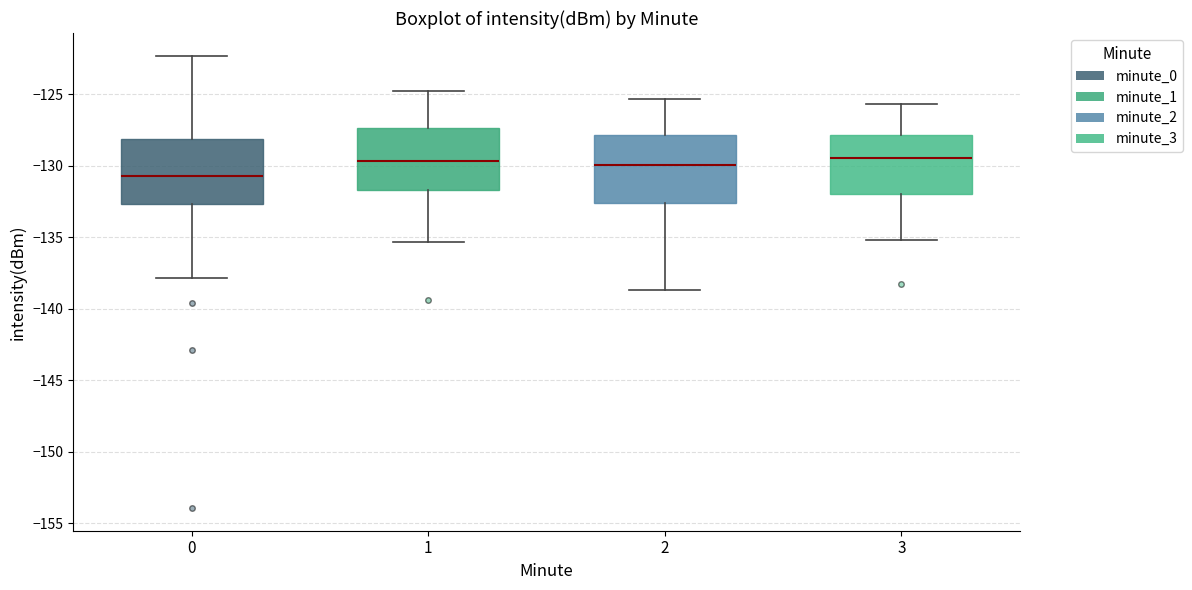

Where does the upper whisker of the box at x = 1 end on the y-axis? The values are not printed on the chart, so give them approximately, as read against the axis.

-125.0